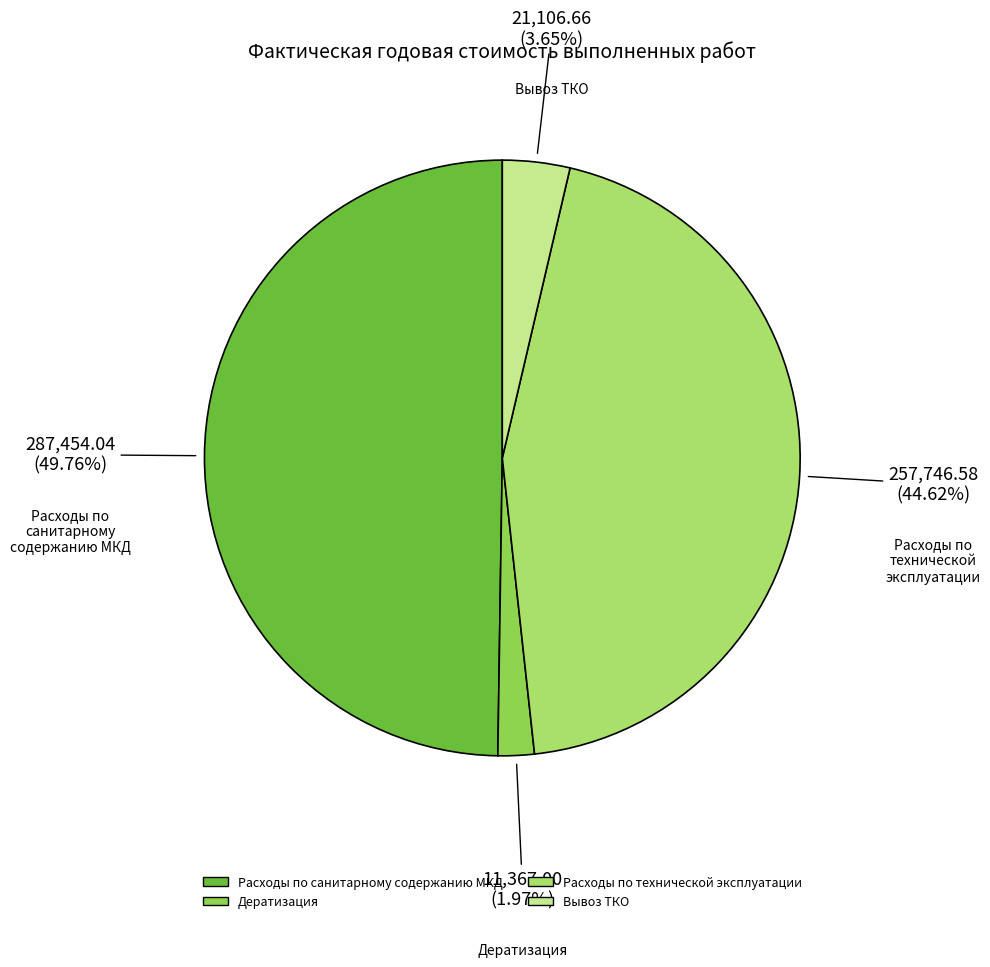

Between Дератизация and Расходы по технической эксплуатации, which is larger?

Расходы по технической эксплуатации